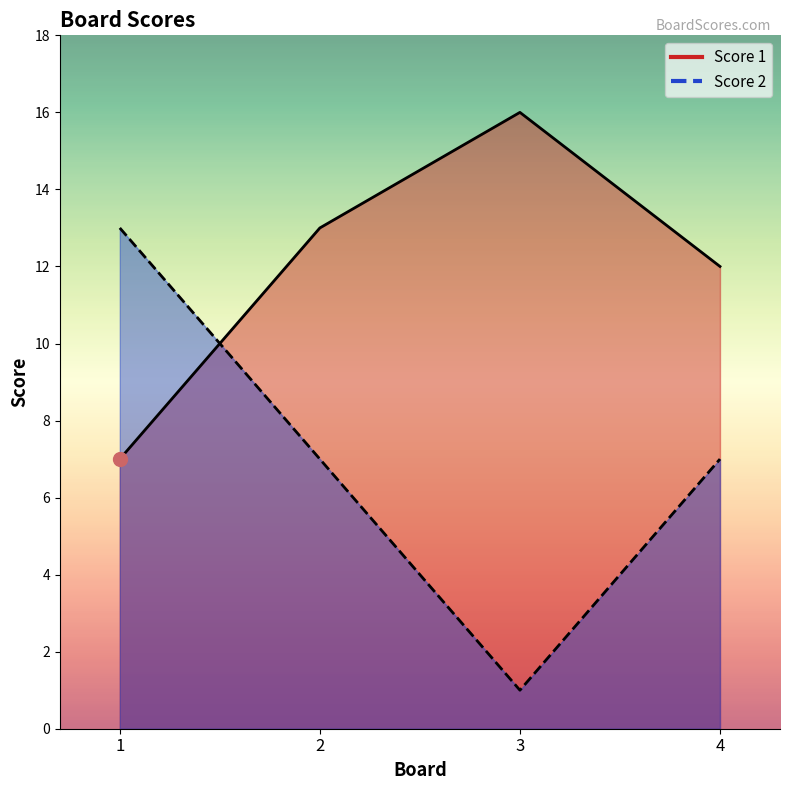

Is the value of Score 2 at 4 greater than the value of Score 1 at 3?

No